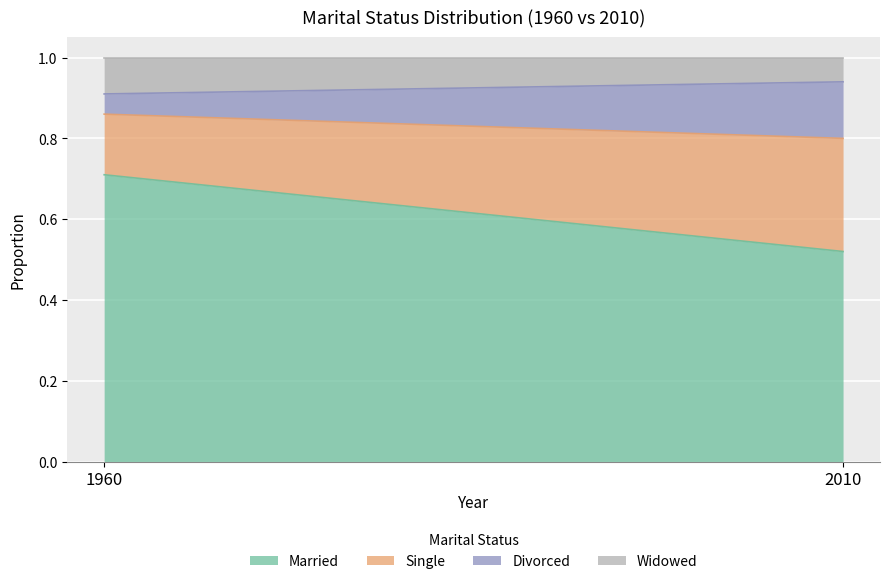

Which category has the lowest value in the Married series?

2010